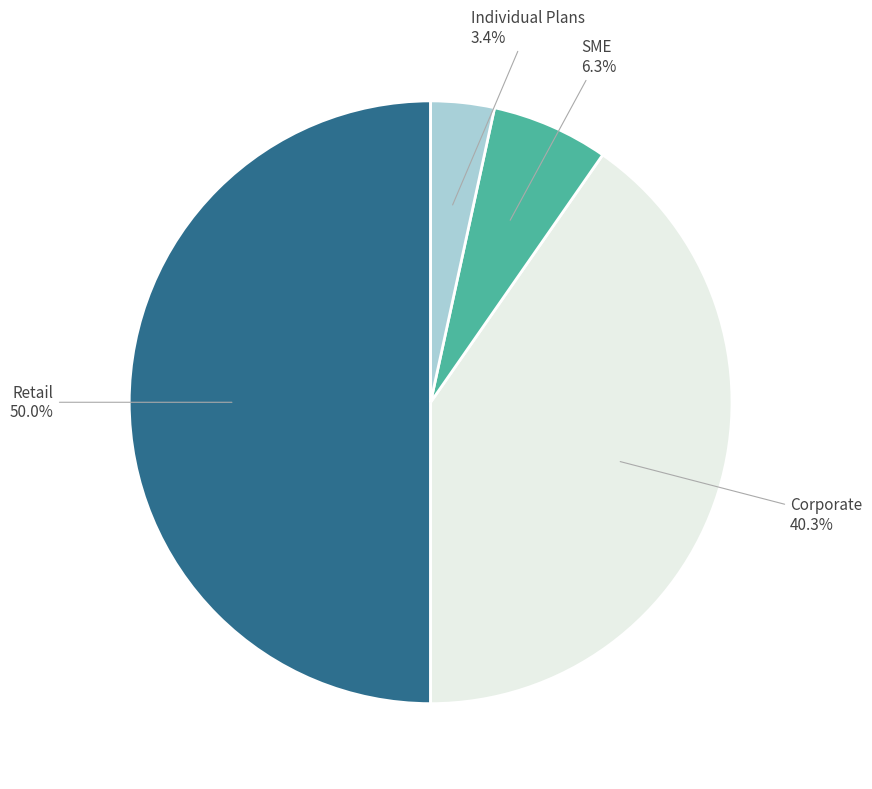

How many segments does this pie chart have?

4